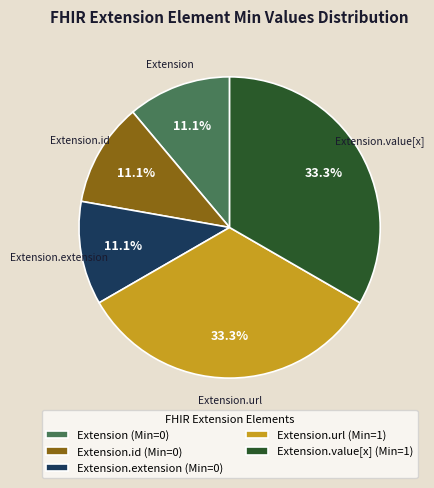

Does any single category account for the majority?

No